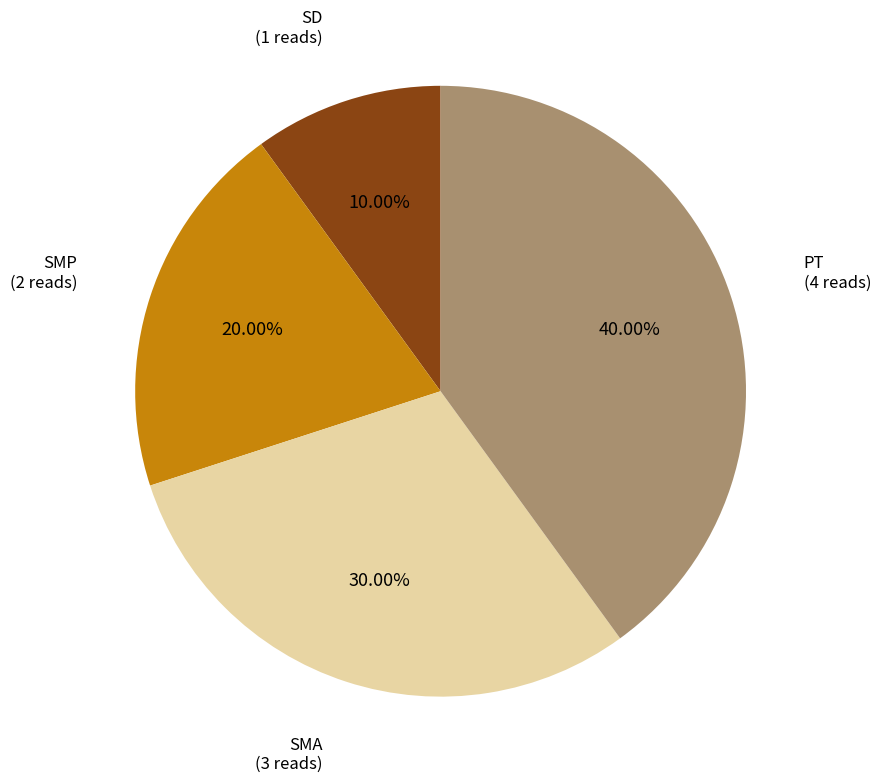

Does any single category account for the majority?

No